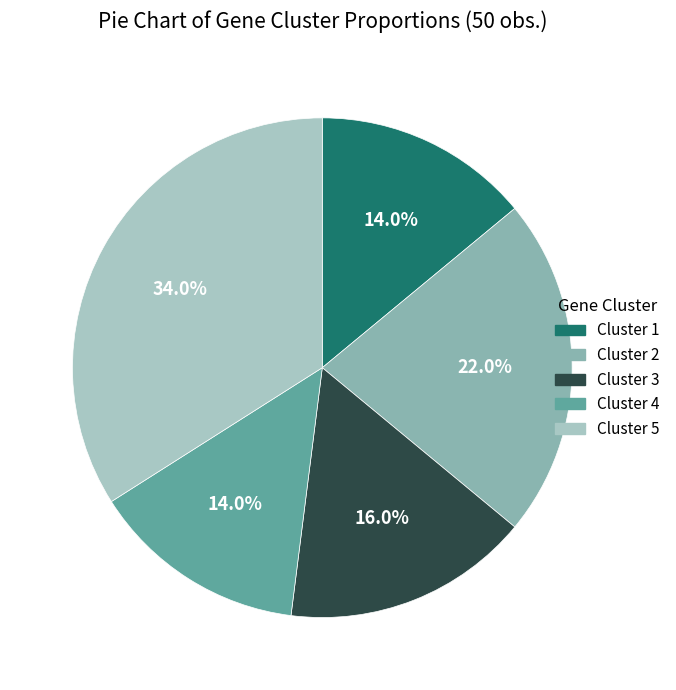

Does Cluster 5 represent more than half of the total?

No